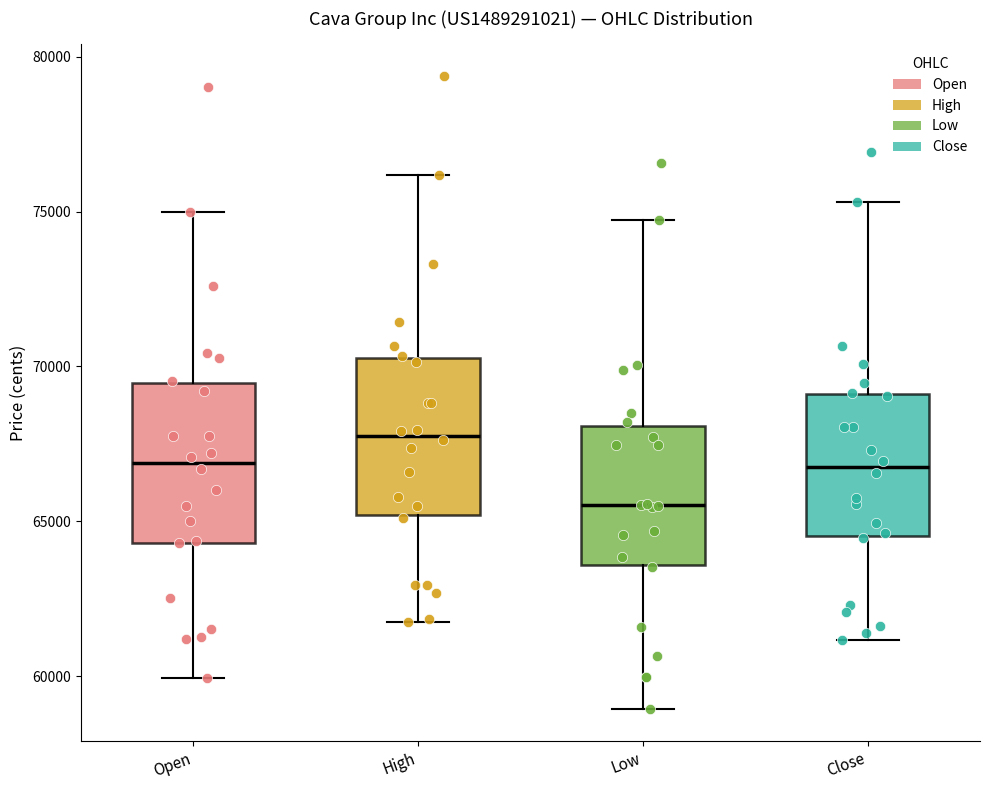

Where does the upper whisker of the box for Close end on the y-axis? The values are not printed on the chart, so give them approximately, as read against the axis.

75500